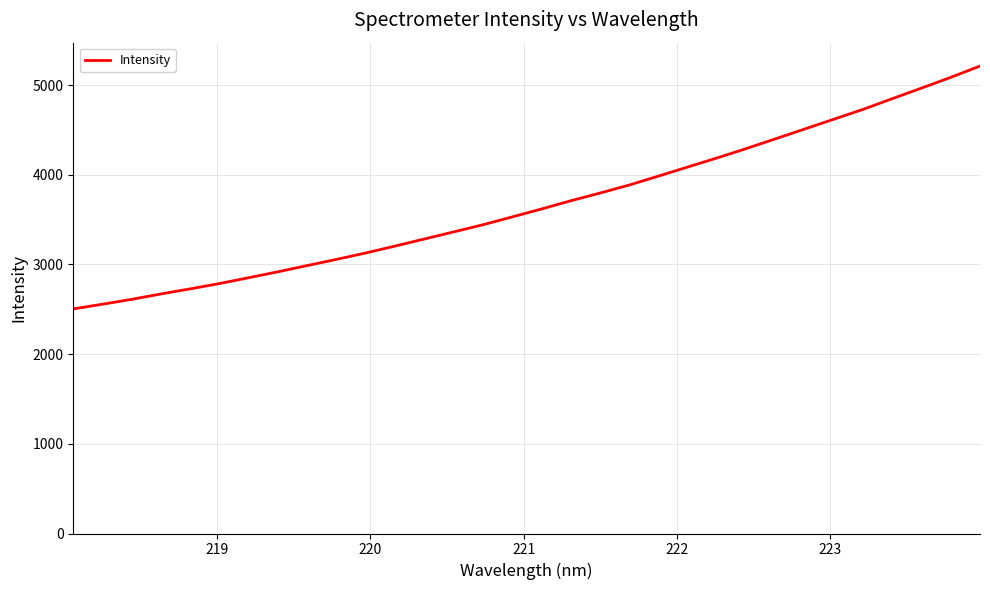

What is the minimum value shown in the chart?

2504.7